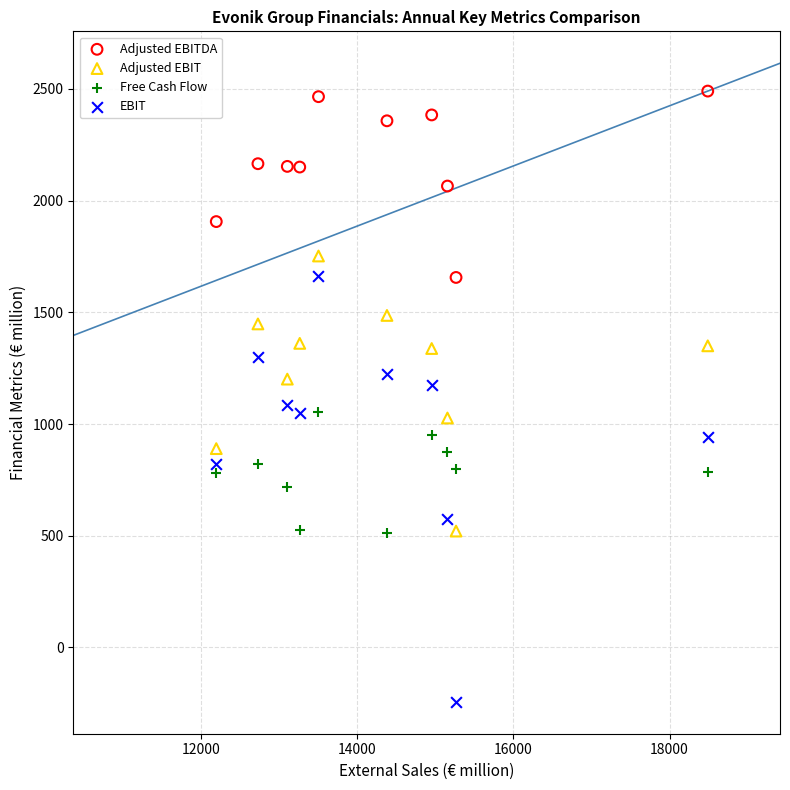

Across all data points, what is the range of Y values (max minus min)?

2733.0